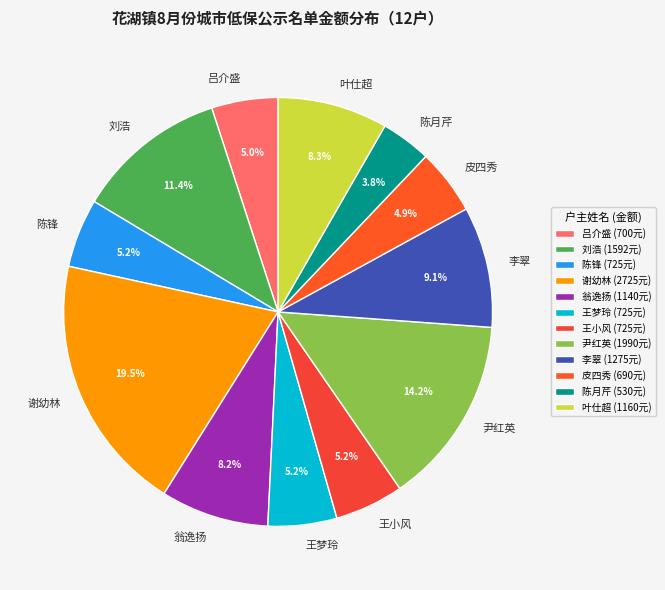

How many segments does this pie chart have?

12